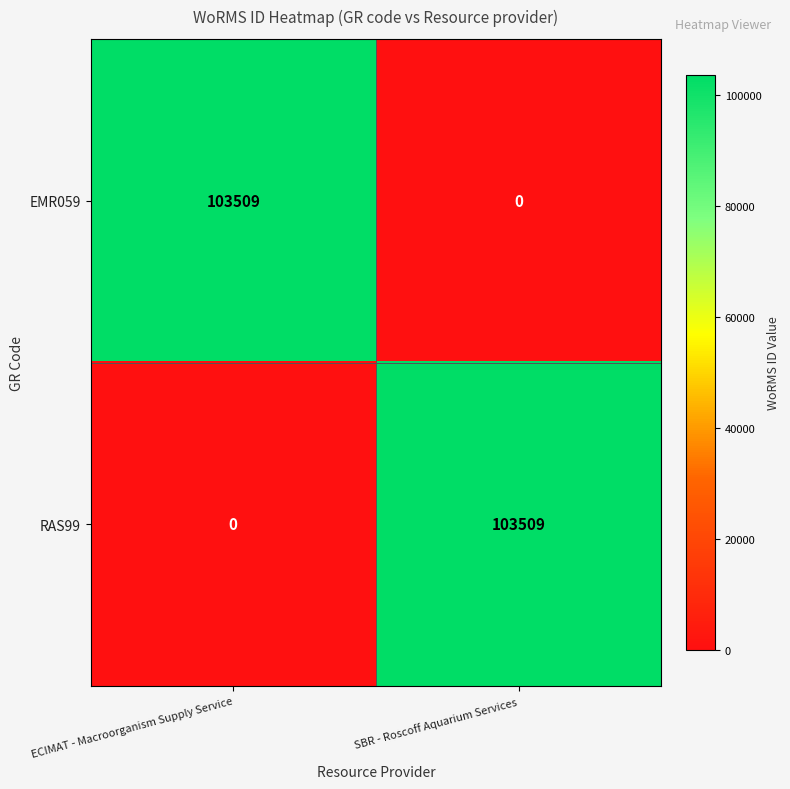

Which category has the highest value in the RAS99 series?

SBR - Roscoff Aquarium Services